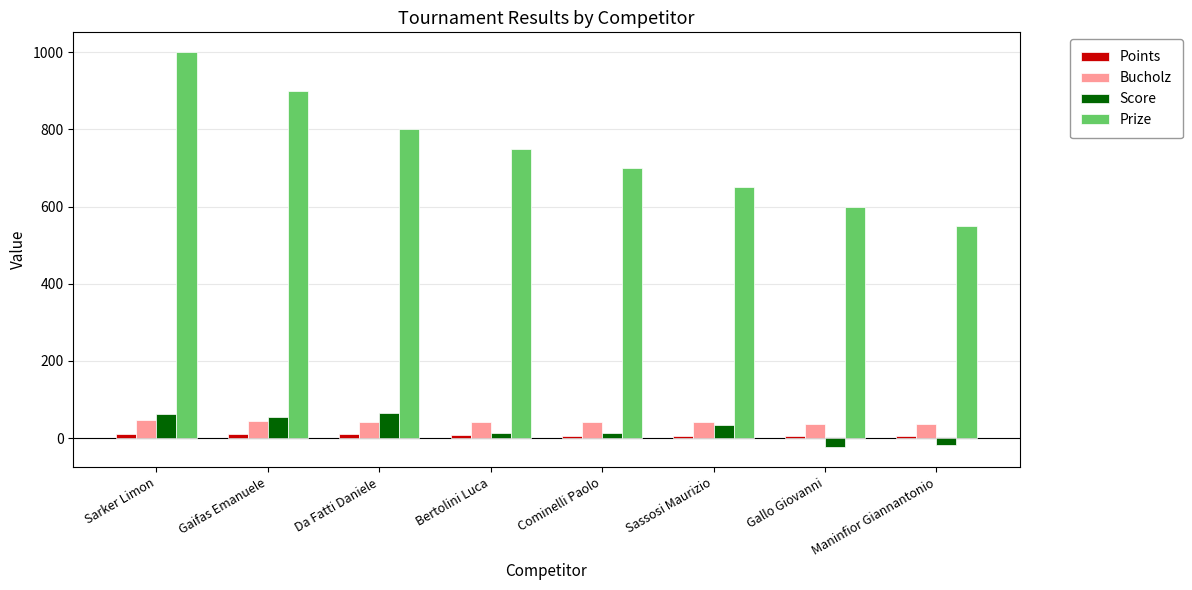

What is the sum of the Prize values at Bertolini Luca and Cominelli Paolo?

1450